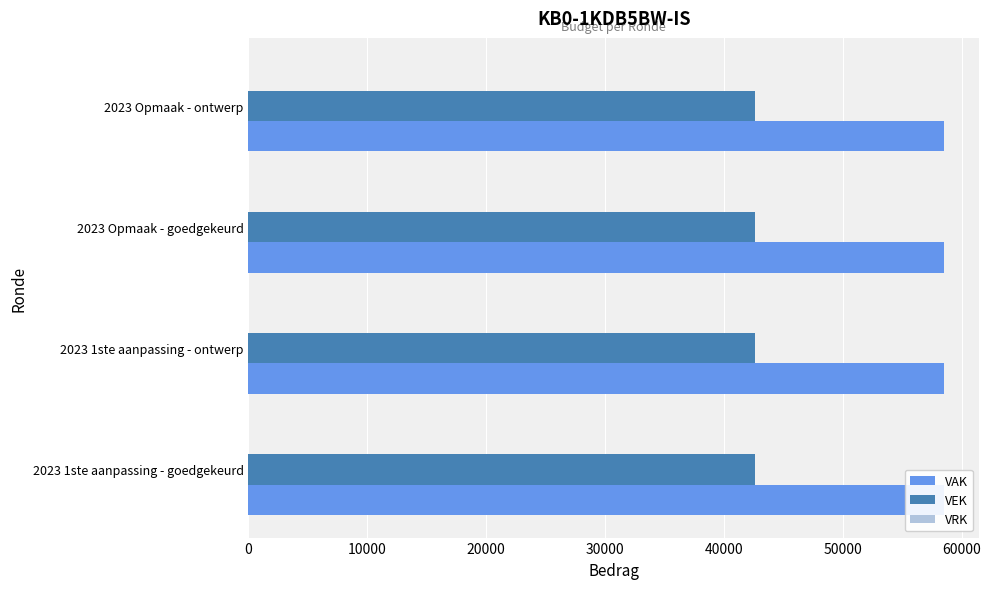

How many distinct data groups are displayed?

3